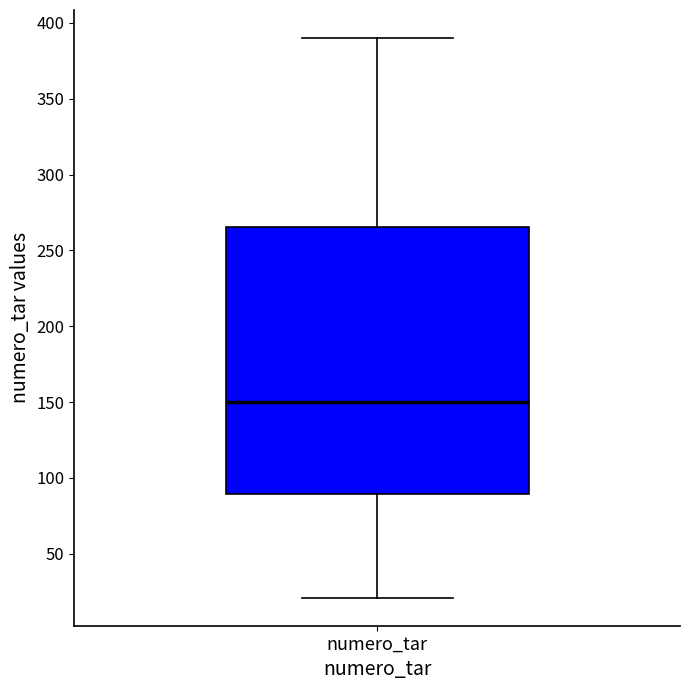

Transcribe this box plot: give where the median line is, the range the box spans, and where the two whiskers end, as read against the y-axis. The values are not printed on the chart, so give them approximately, as read against the axis.

median 150, box 90 to 265, whiskers 20 to 390